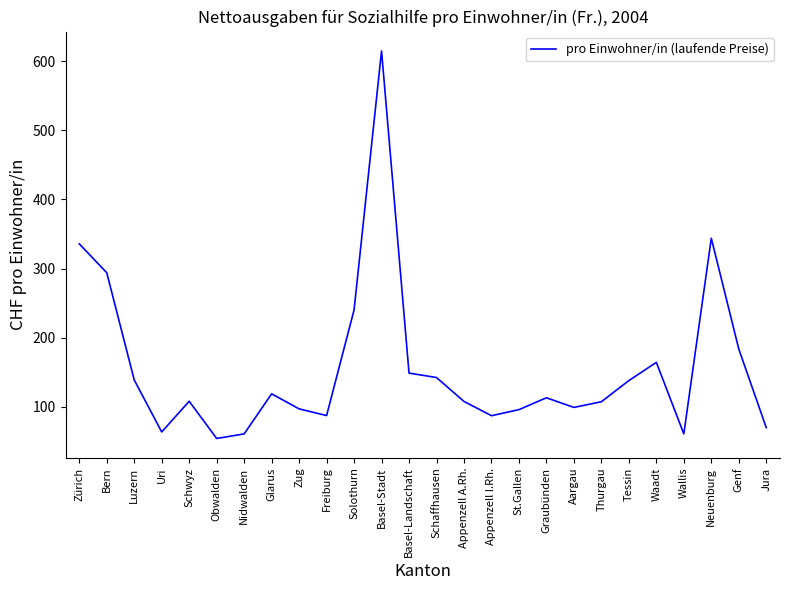

Where is the first local minimum?

Uri